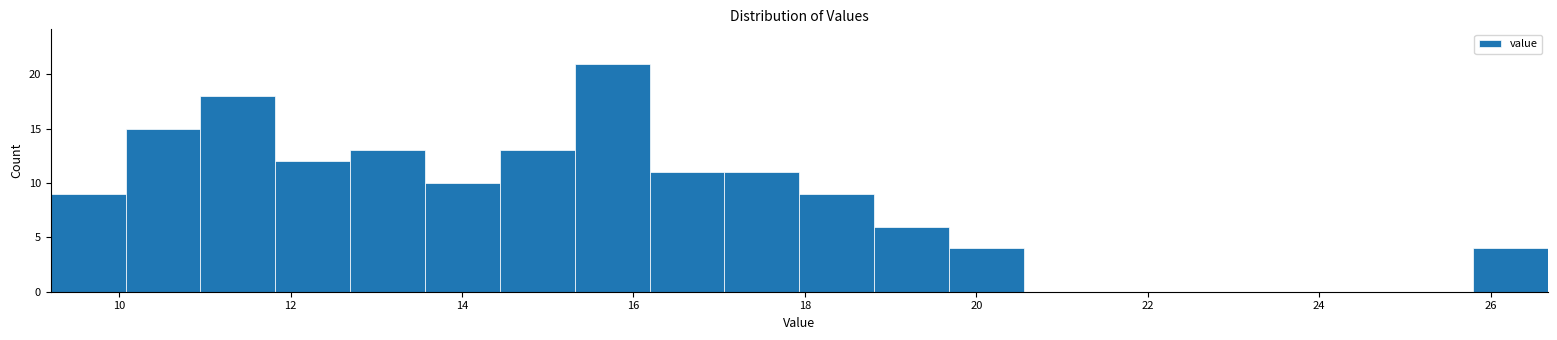

Reading left to right, transcribe this chart: for each bar, give the range it covers on the x-axis and its height. Neither the bar edges nor the heights are printed on the chart, so give them approximately, as read against the axes.

9.2 to 10.0: 9
10.0 to 11.0: 15
11.0 to 11.8: 18
11.8 to 12.6: 12
12.6 to 13.6: 13
13.6 to 14.4: 10
14.4 to 15.4: 13
15.4 to 16.2: 21
16.2 to 17.0: 11
17.0 to 18.0: 11
18.0 to 18.8: 9
18.8 to 19.6: 6
19.6 to 20.6: 4
20.6 to 21.4: 0
21.4 to 22.4: 0
22.4 to 23.2: 0
23.2 to 24.0: 0
24.0 to 25.0: 0
25.0 to 25.8: 0
25.8 to 26.6: 4